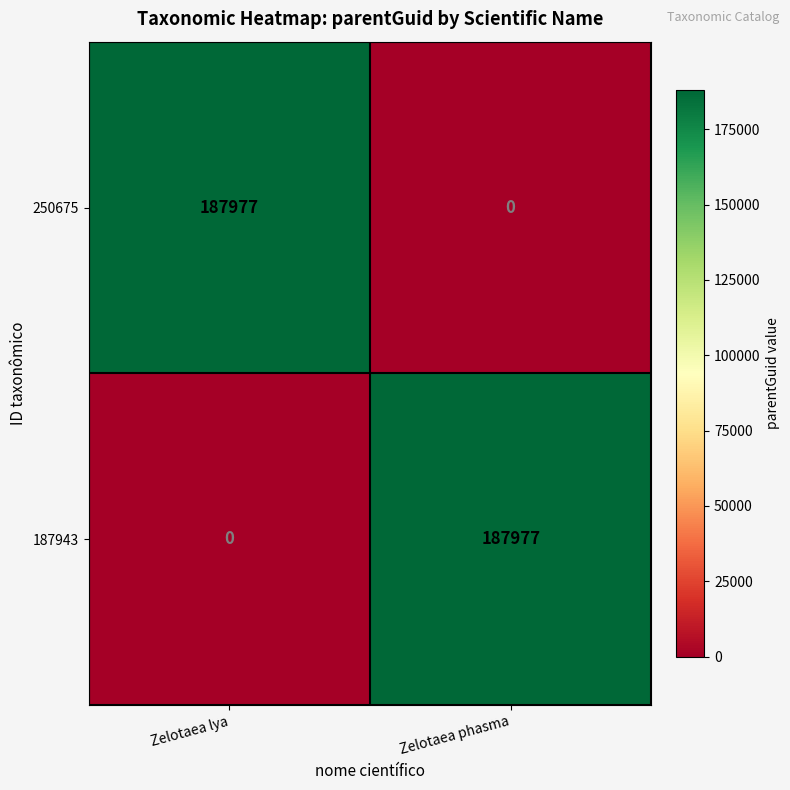

How many distinct data groups are displayed?

2